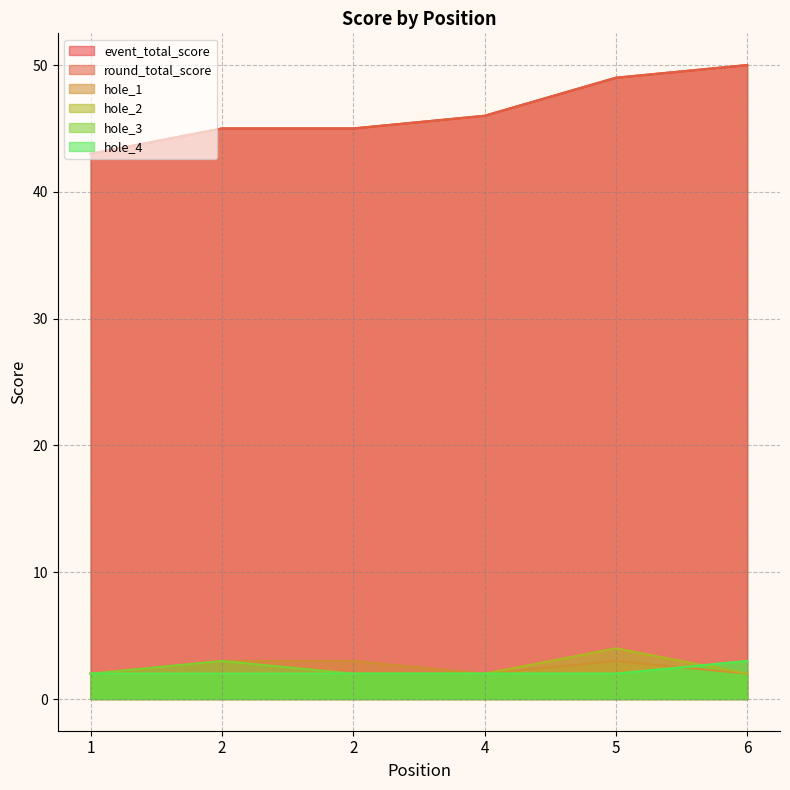

What is the average value of the hole_4 series?

2